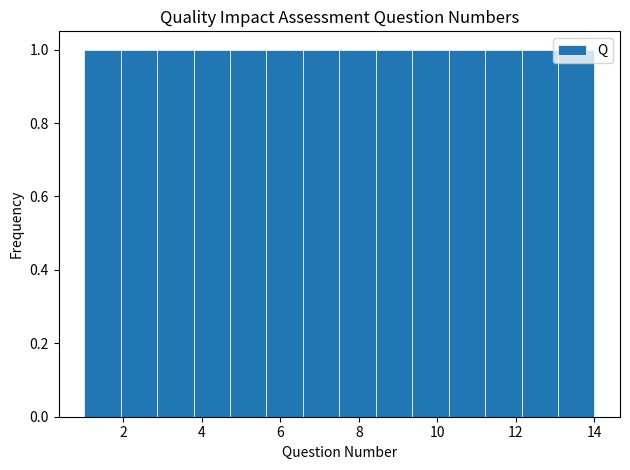

How tall is the bar that spans 4.8 to 5.6 on the x-axis? Neither the bar edges nor the heights are printed on the chart, so give them approximately, as read against the axes.

1